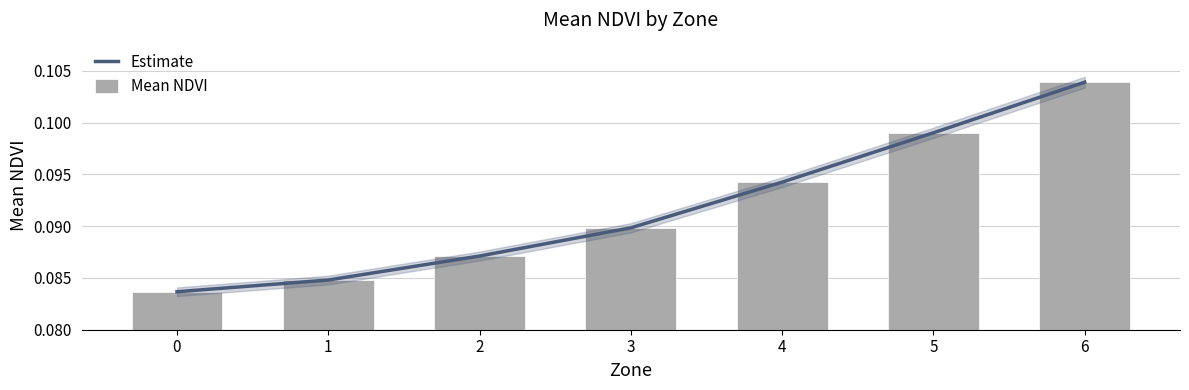

Count the number of data series in this chart.

2